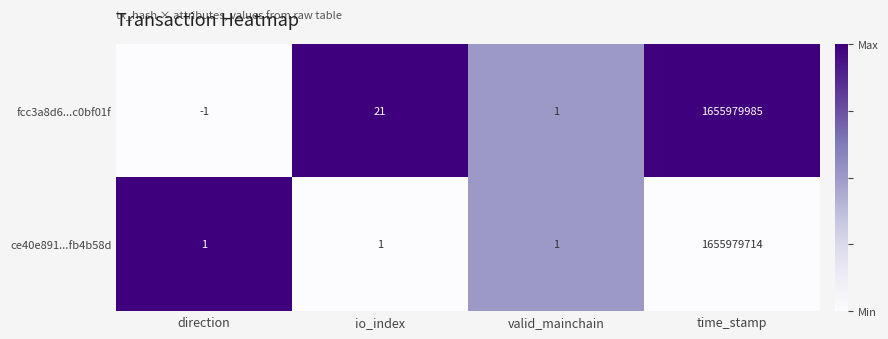

The ce40e891...fb4b58d series shows 1 at valid_mainchain. True or false?

True